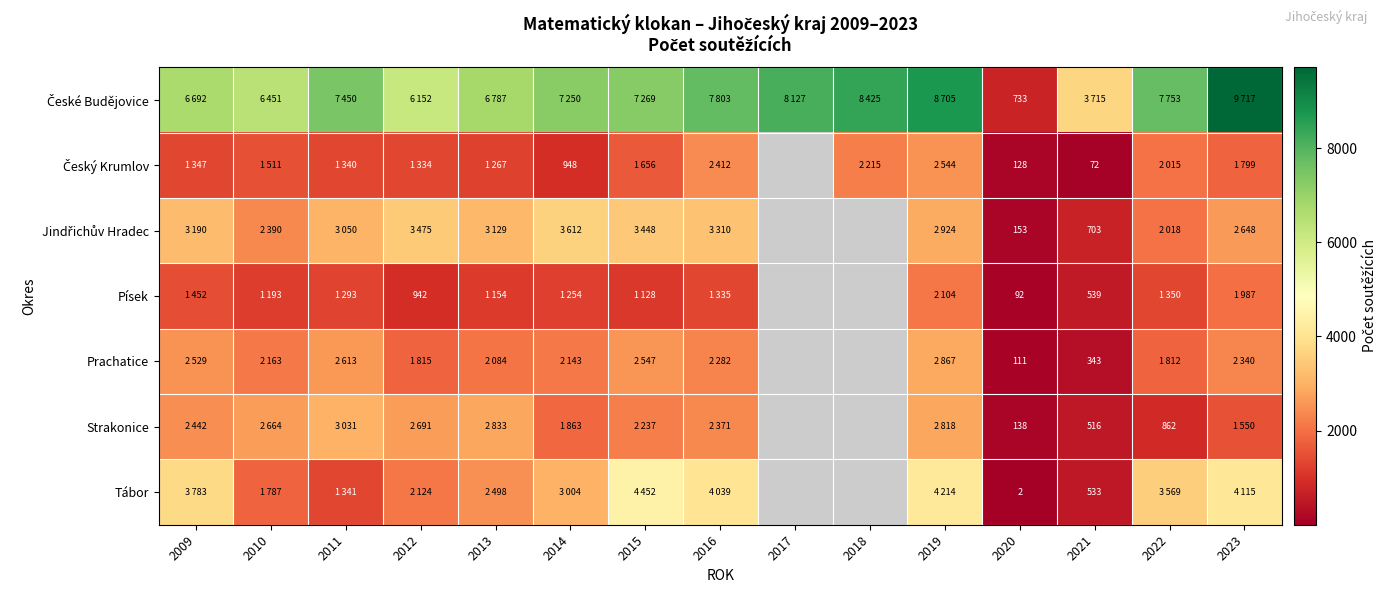

Is it true that Strakonice equals 516 at 2021?

True